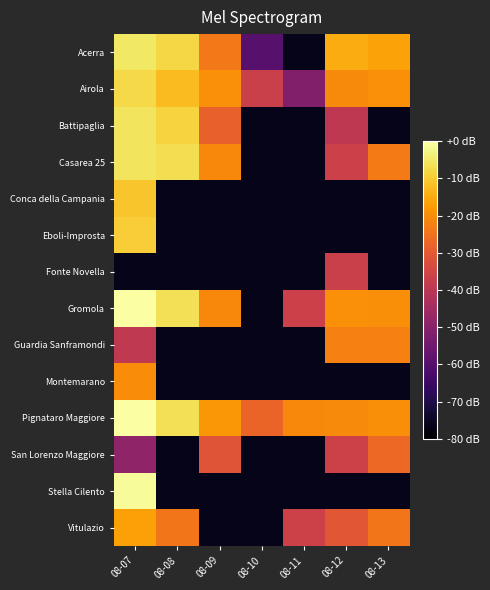

Rank the series by their maximum value, from highest to lowest.

Pignataro Maggiore, Gromola, Stella Cilento, Acerra, Casarea 25, Battipaglia, Airola, Eboli-Improsta, Conca della Campania, Vitulazio, Montemarano, Guardia Sanframondi, San Lorenzo Maggiore, Fonte Novella